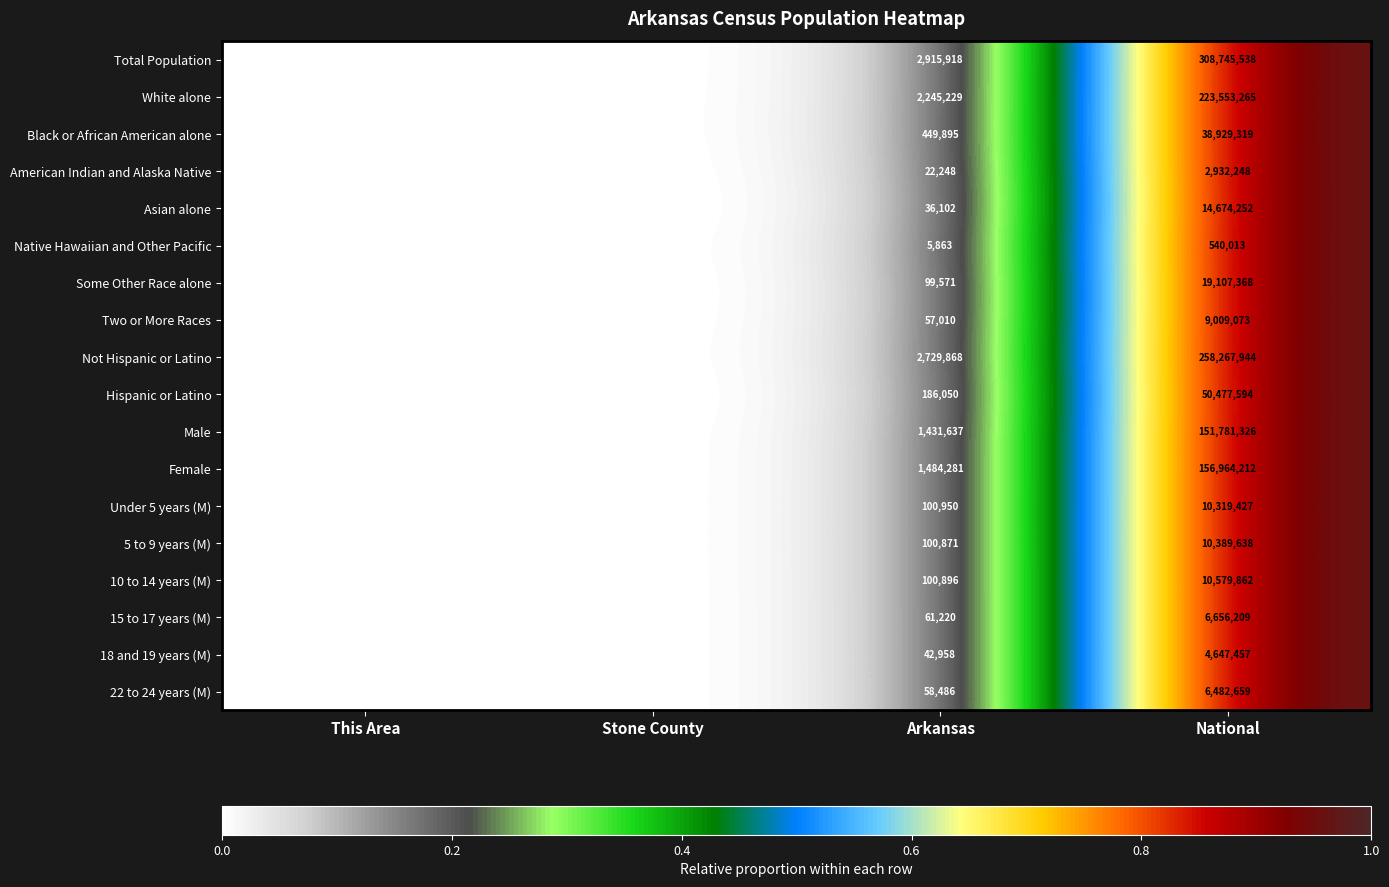

At Arkansas, list the series in order from smallest to largest.

Native Hawaiian and Other Pacific, American Indian and Alaska Native, Asian alone, 18 and 19 years (M), Two or More Races, 22 to 24 years (M), 15 to 17 years (M), Some Other Race alone, 5 to 9 years (M), 10 to 14 years (M), Under 5 years (M), Hispanic or Latino, Black or African American alone, Male, Female, White alone, Not Hispanic or Latino, Total Population